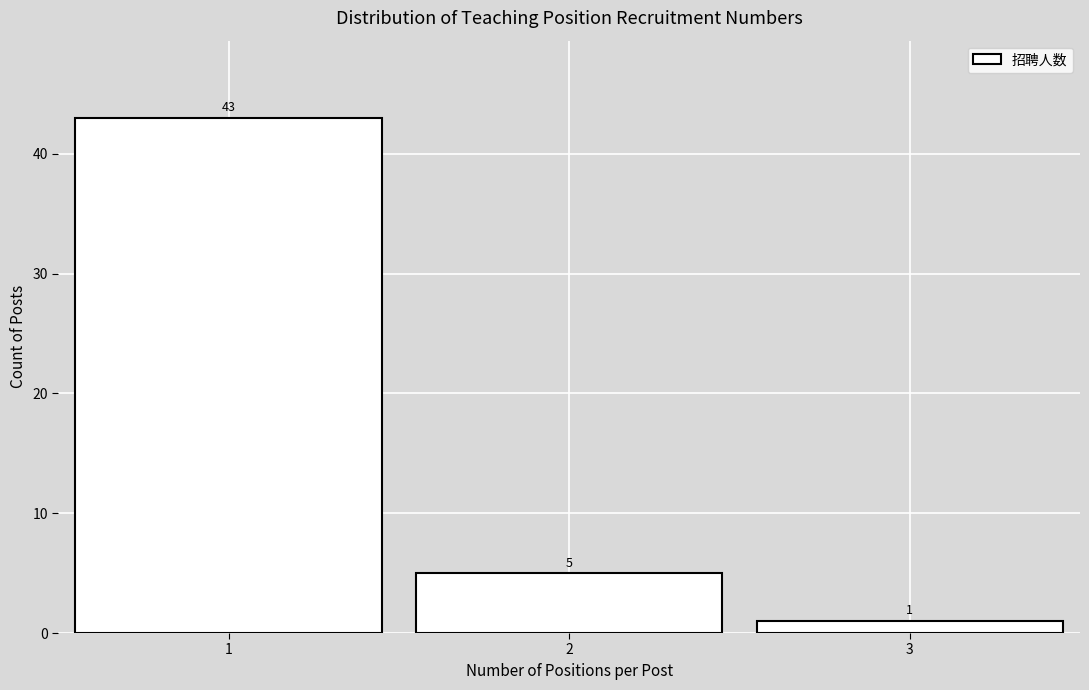

Over which range of the x-axis is the bar tallest?

0.5 to 1.5